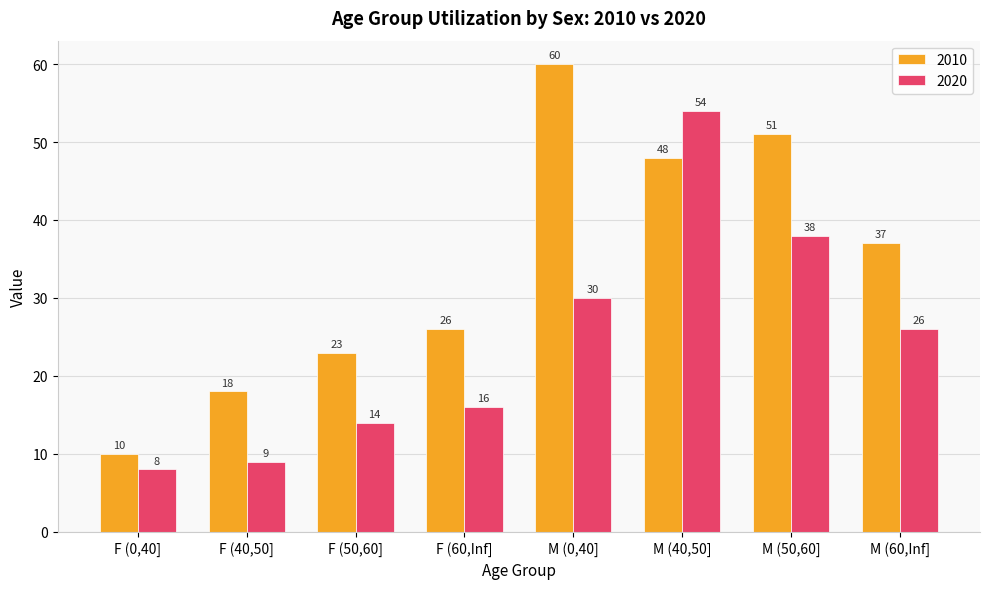

What is the difference between the 2020 values at F (60,Inf] and M (40,50]?

38